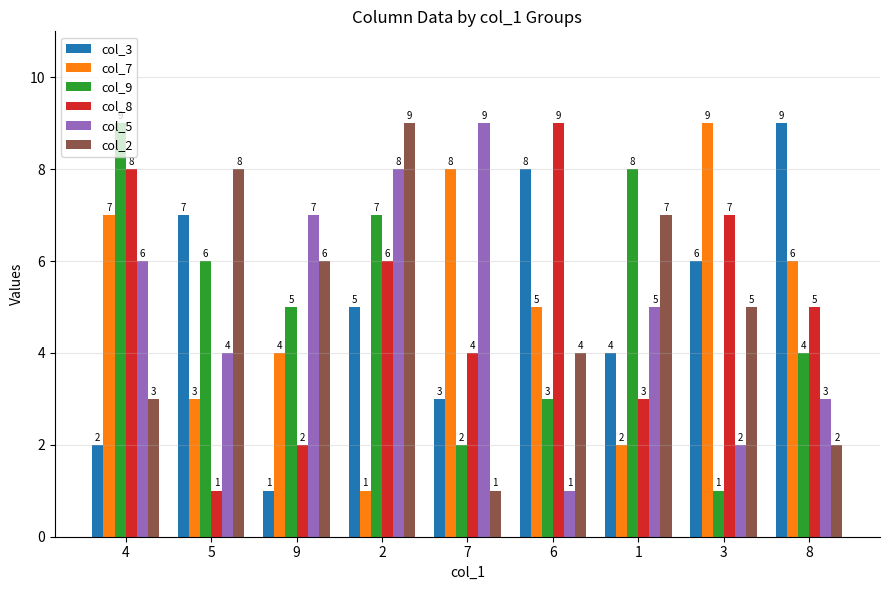

How many bars are there in each group?

6